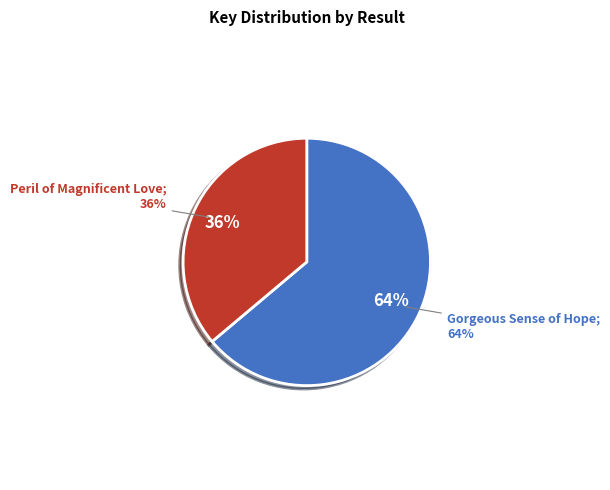

Is there any slice that represents more than half of the pie?

Yes